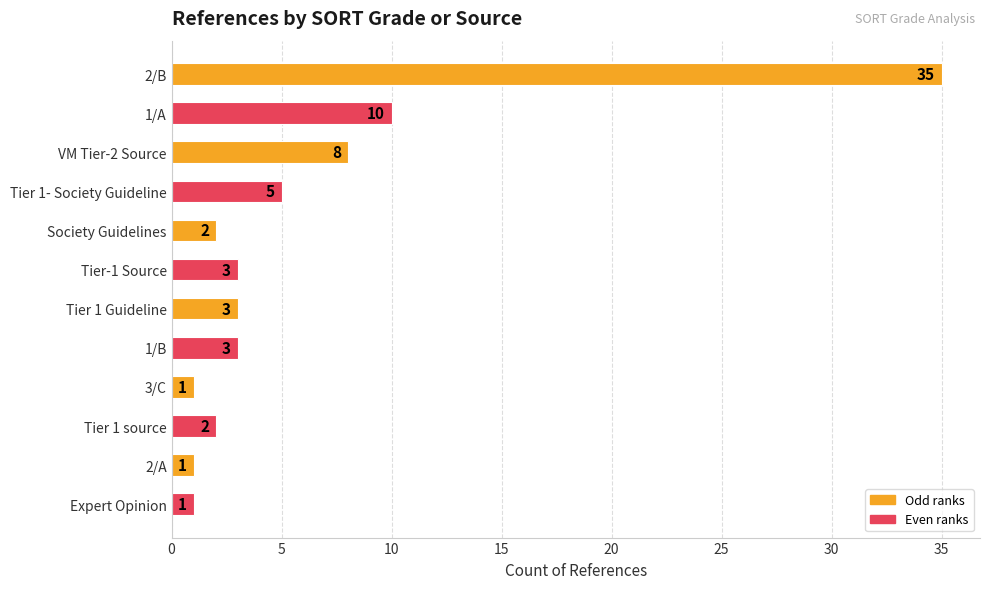

What is the label of the 11th bar from the bottom?

1/A